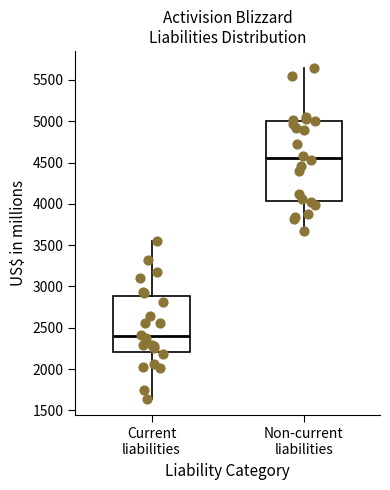

Reading left to right, read every box against the y-axis: the position of its median line, the range the box covers, and the ends of its whiskers. The values are not printed on the chart, so give them approximately, as read against the axis.

Current liabilities: median 2400, box 2200 to 2900, whiskers 1650 to 3550
Non-current liabilities: median 4550, box 4050 to 5000, whiskers 3650 to 5650